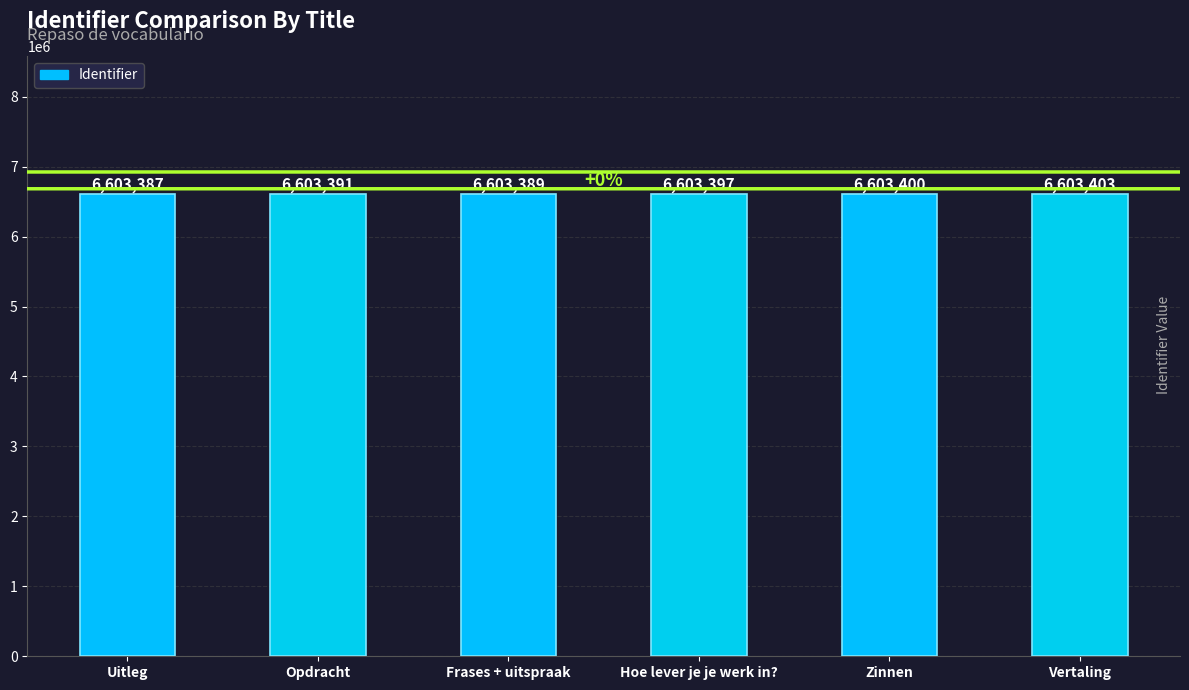

Reading left to right, extract all data points from this chart.

Uitleg=6603387	Opdracht=6603391	Frases + uitspraak=6603389	Hoe lever je je werk in?=6603397	Zinnen=6603400	Vertaling=6603403